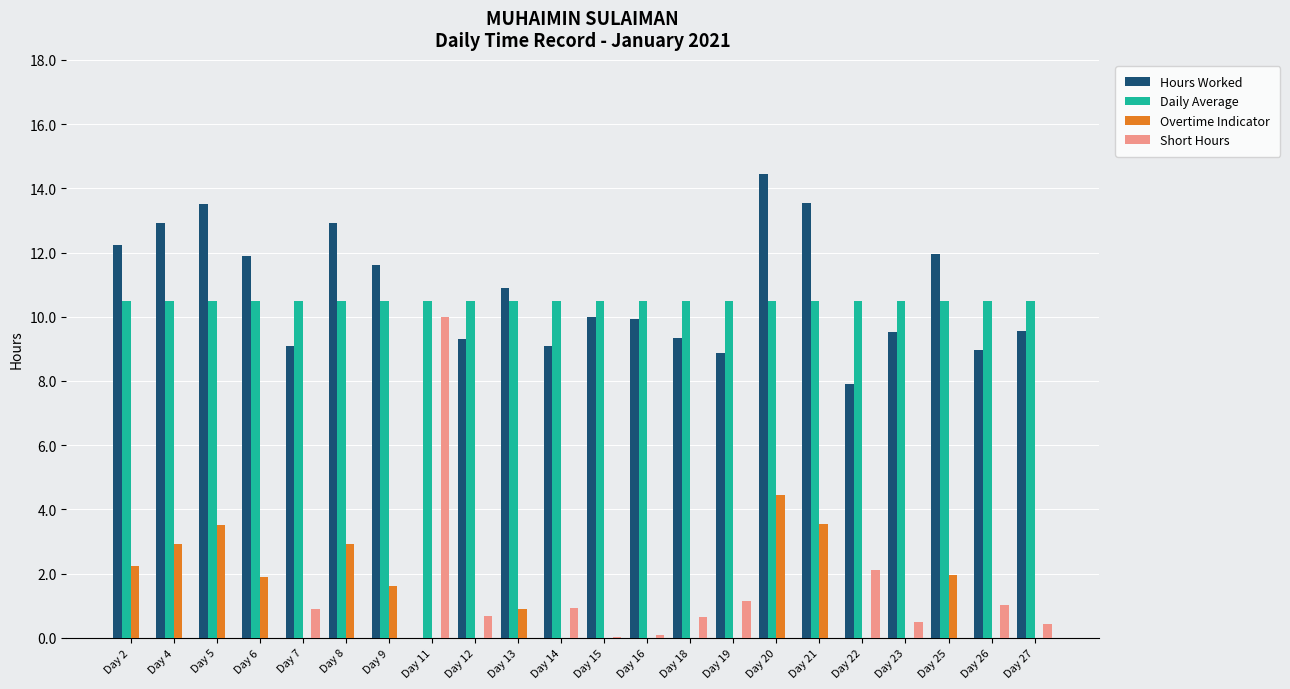

Which series changed the most between Day 5 and Day 14?

Hours Worked